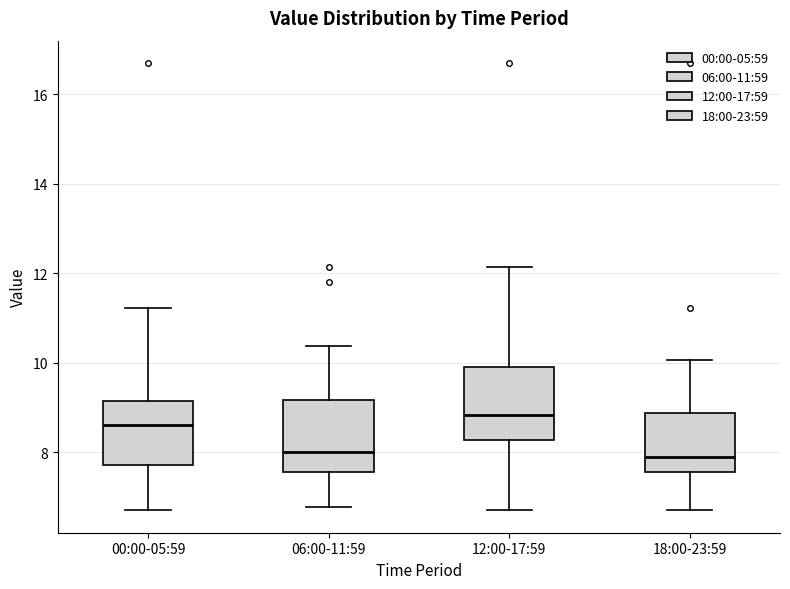

Which box has the highest median line?

12:00-17:59